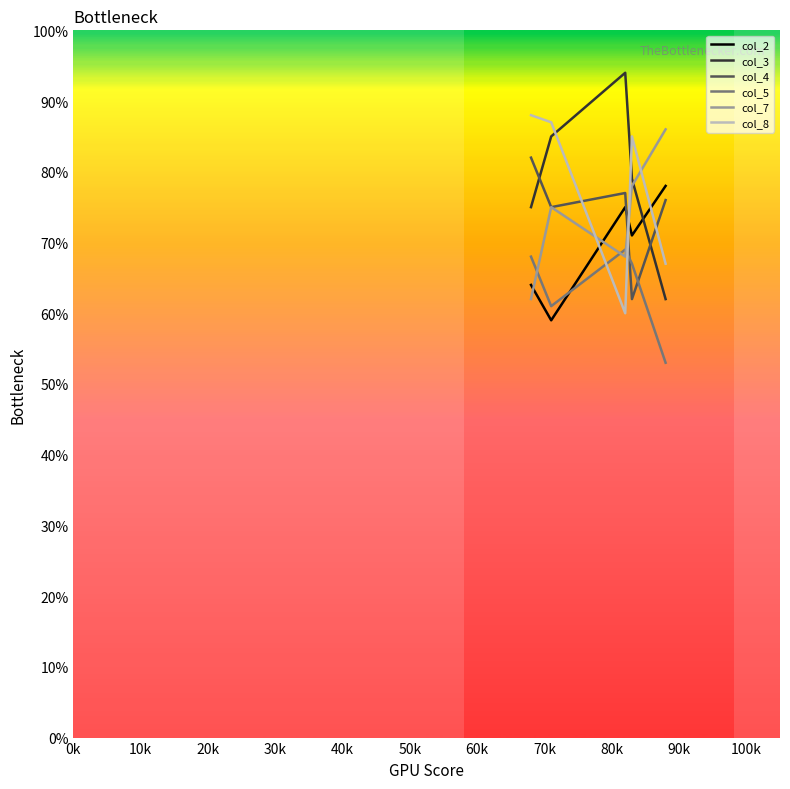

True or false: col_8 and col_4 intersect in this chart.

True